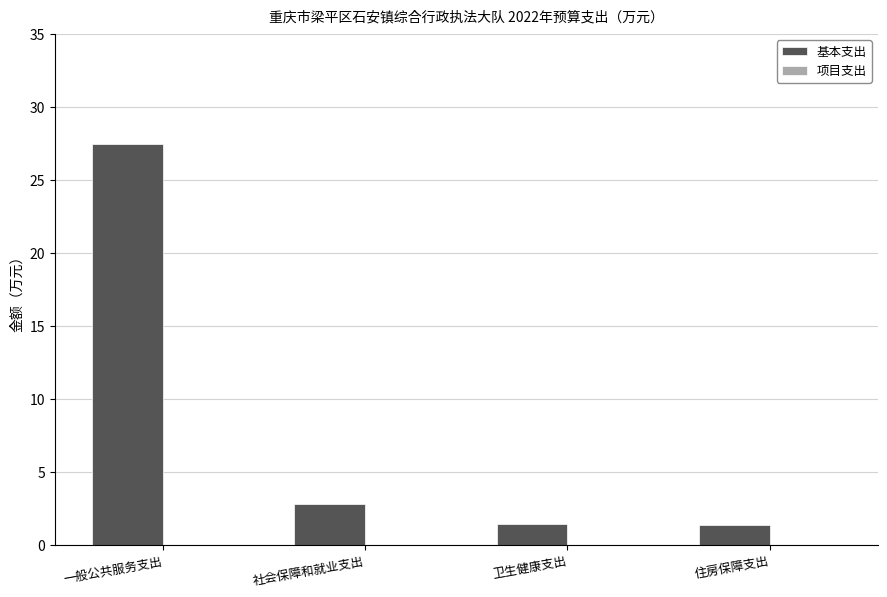

Is it true that the value at 一般公共服务支出 is 27.5?

True